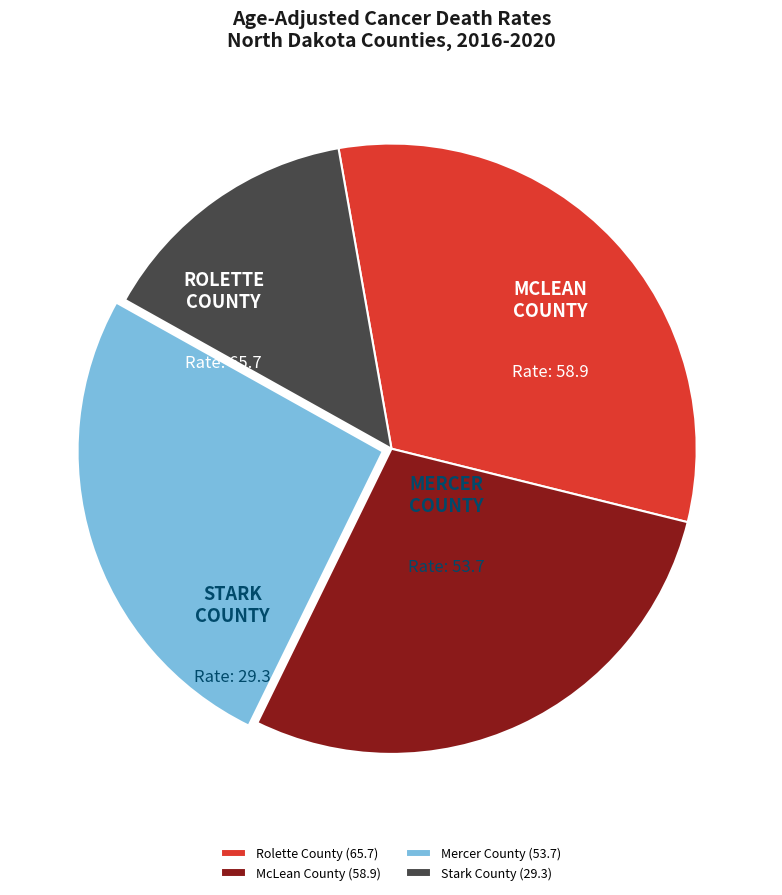

Is Stark County (29.3) the majority of the pie?

No